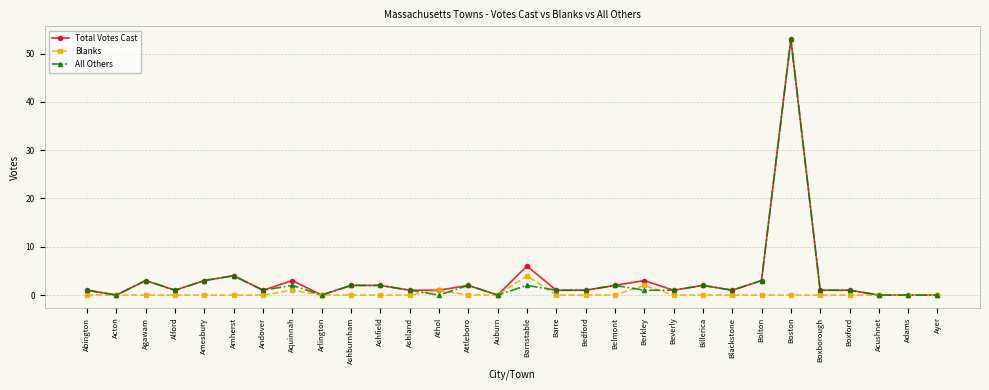

What is the difference between the maximum and second lowest values in the Blanks series?

4